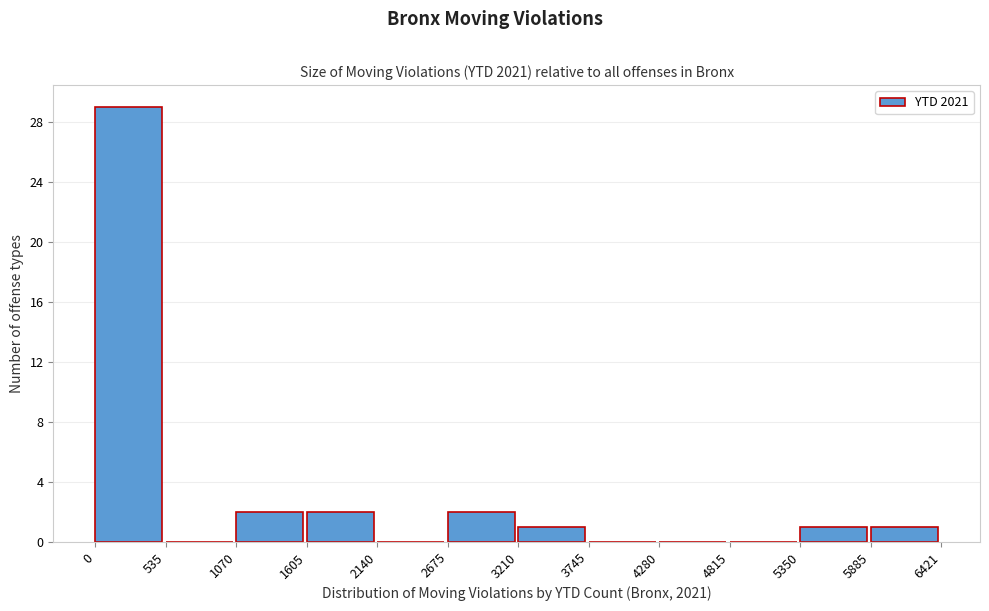

Which range on the x-axis has the tallest bar?

0 to 535